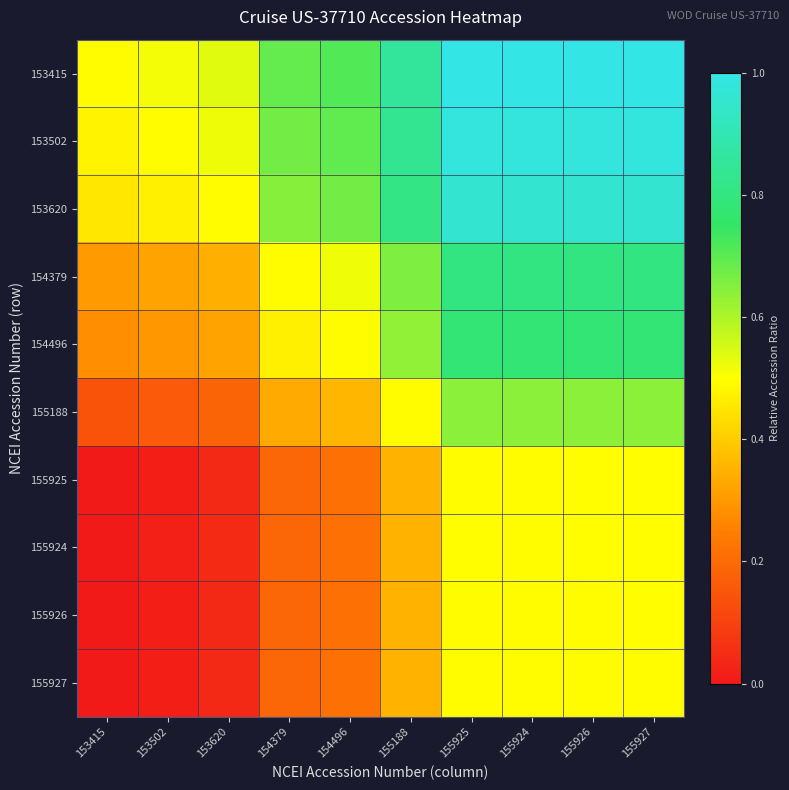

What is the total value across all series at 155188?

5.7